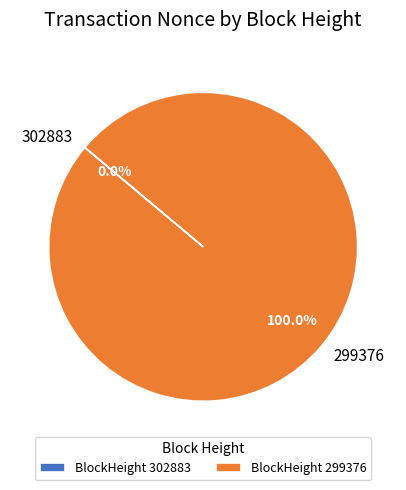

Is there a majority slice in this chart?

Yes